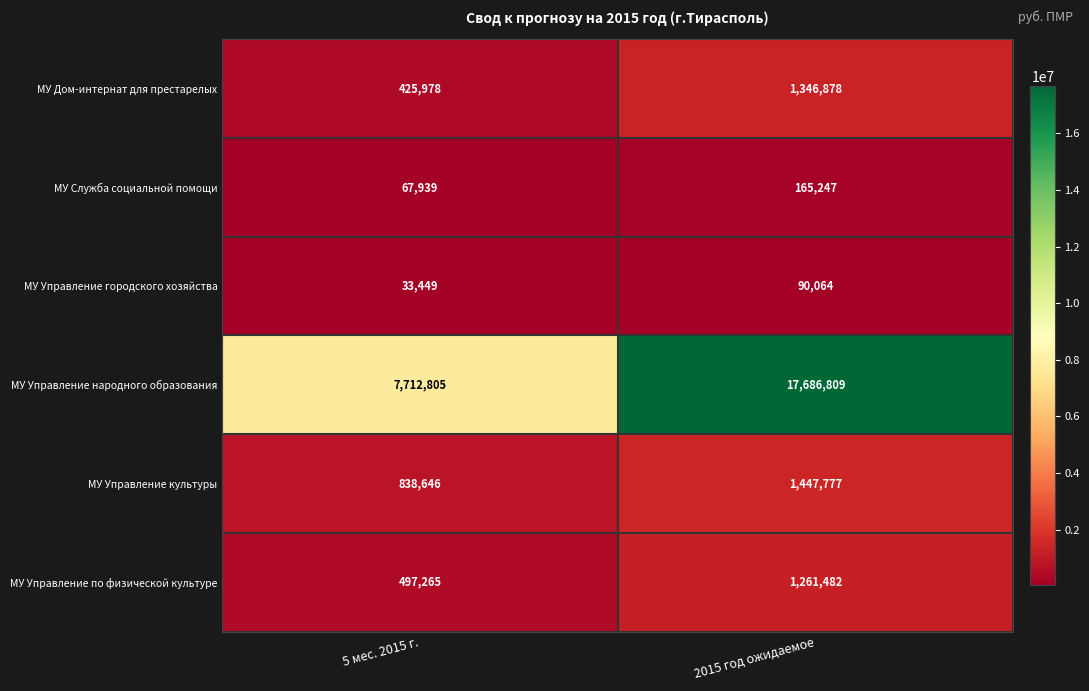

What is the spread (max minus min) of values at 2015 год ожидаемое?

17596745